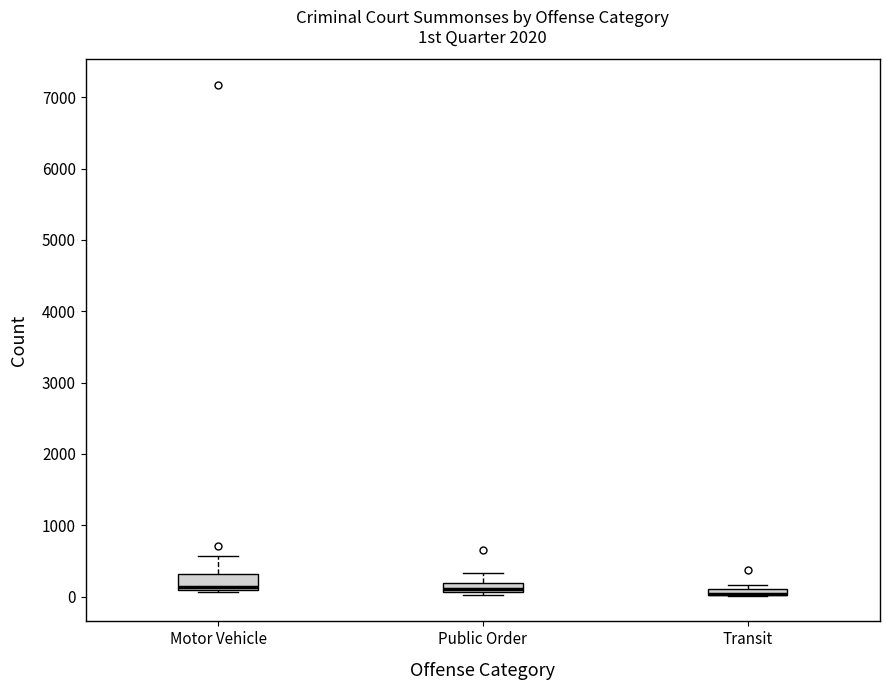

Where is the lower edge of the box for Transit on the y-axis? The values are not printed on the chart, so give them approximately, as read against the axis.

0